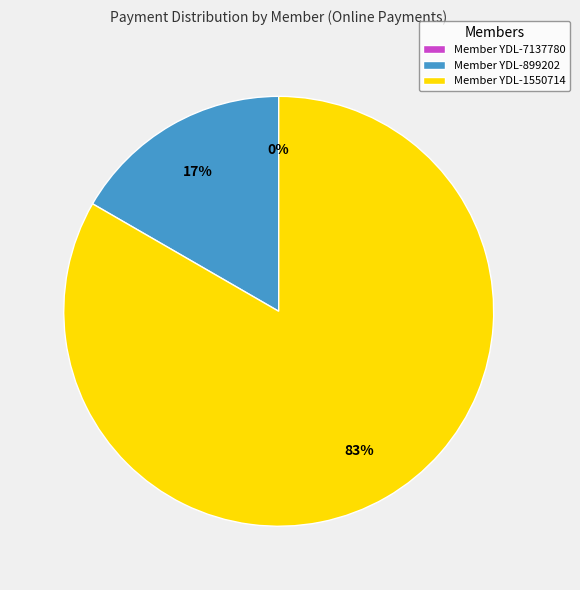

What is the smallest slice in the pie chart?

YDL-7137780